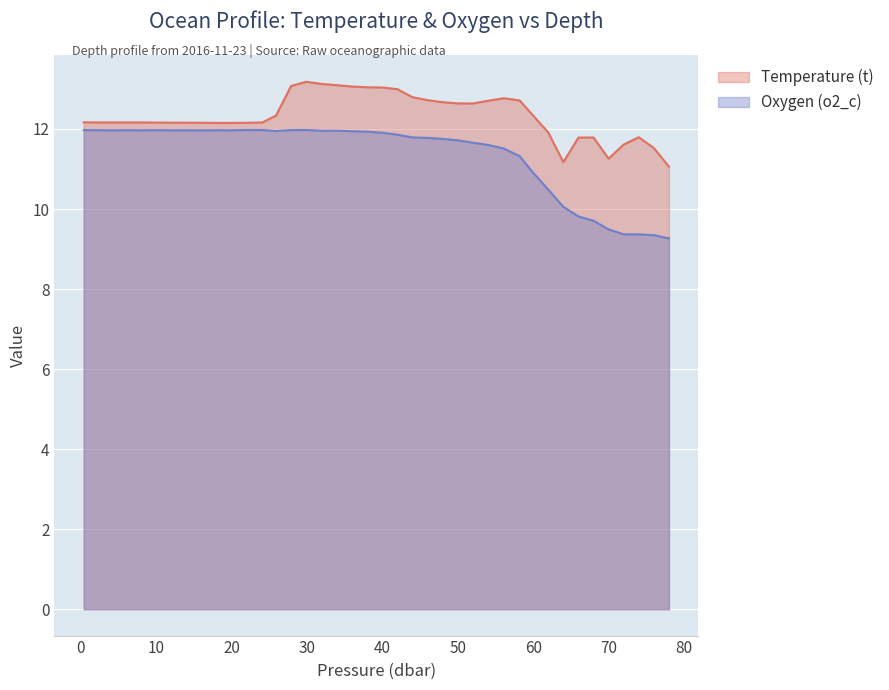

True or false: Temperature (t) and Oxygen (o2_c) intersect in this chart.

False